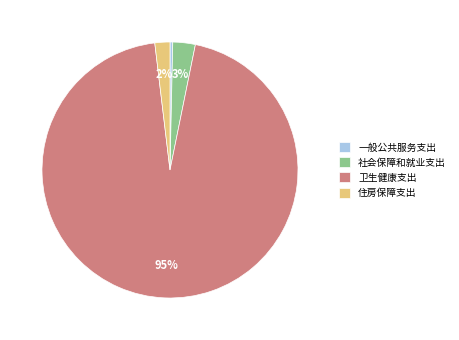

Is there any slice that represents more than half of the pie?

Yes